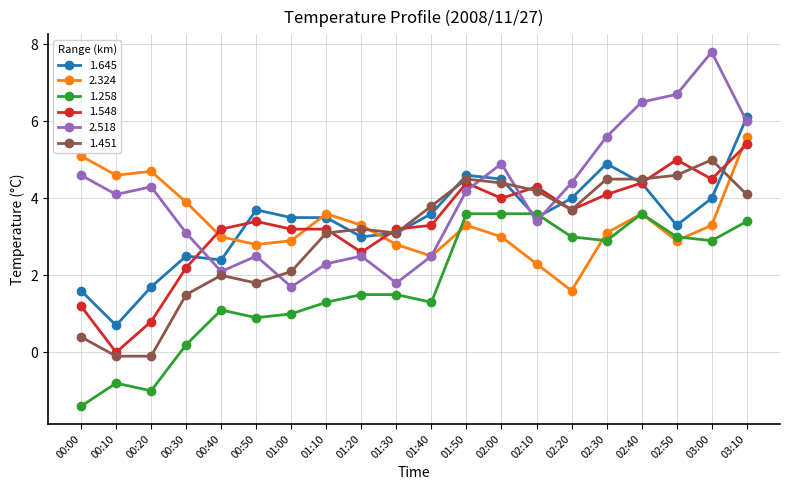

Is the value of 1.645 at 00:10 greater than the value of 2.324 at 00:10?

No